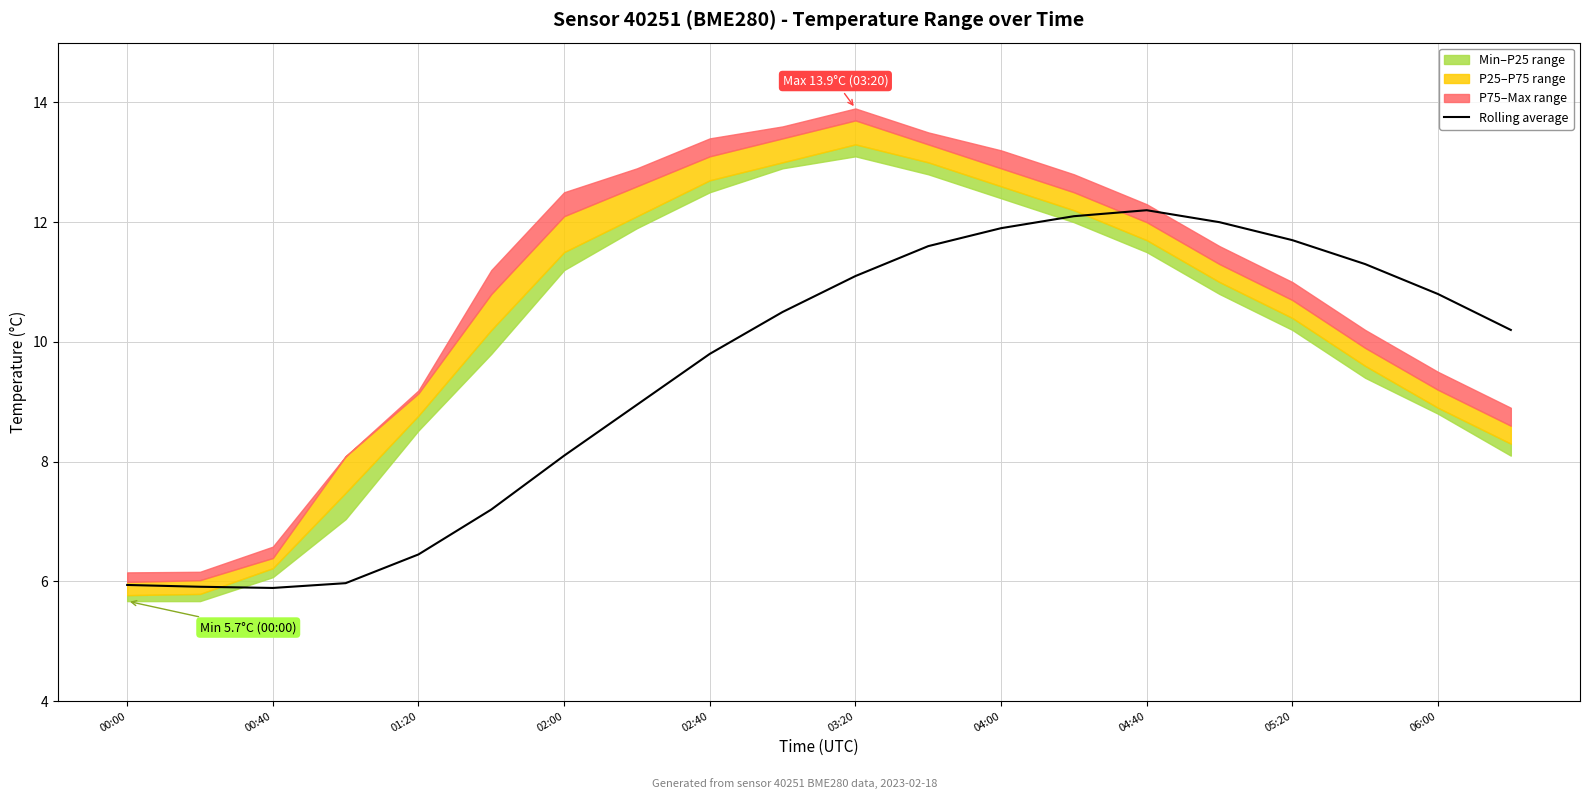

What is the minimum value for Rolling average?

5.9